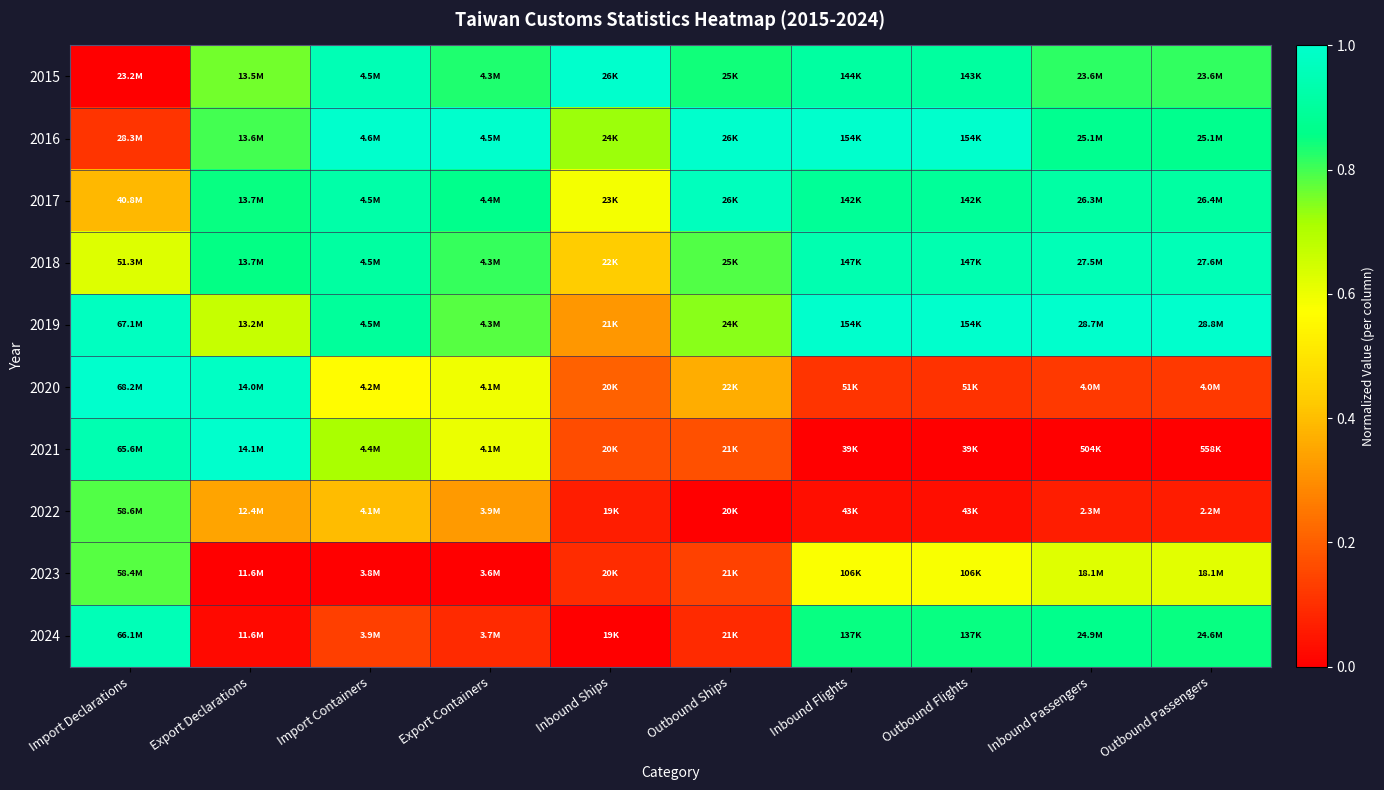

Rank the series at Outbound Passengers from lowest to highest value.

2021, 2022, 2020, 2023, 2015, 2024, 2016, 2017, 2018, 2019